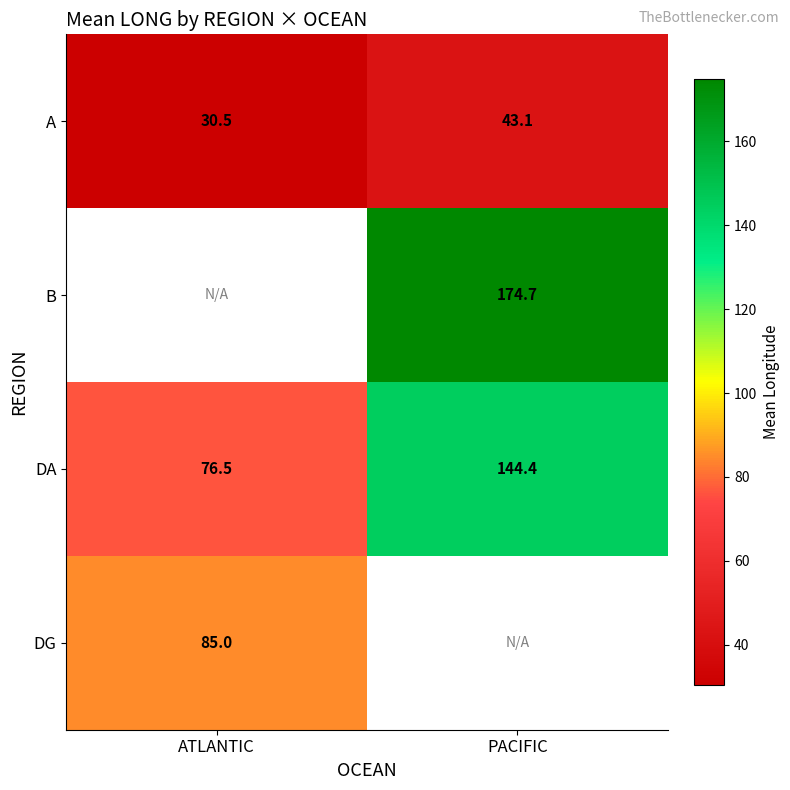

The DA series shows 29.7 at ATLANTIC. True or false?

False